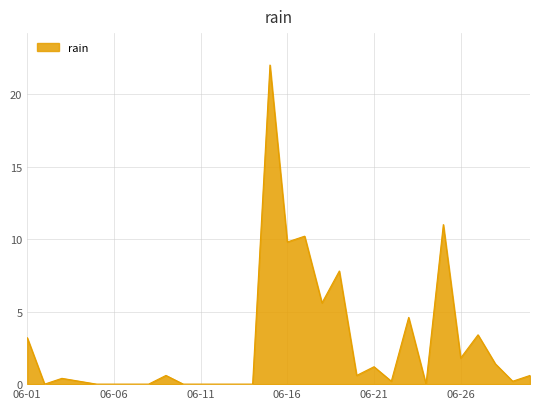

True or false: there are more than 1 points higher than both neighbors.

True